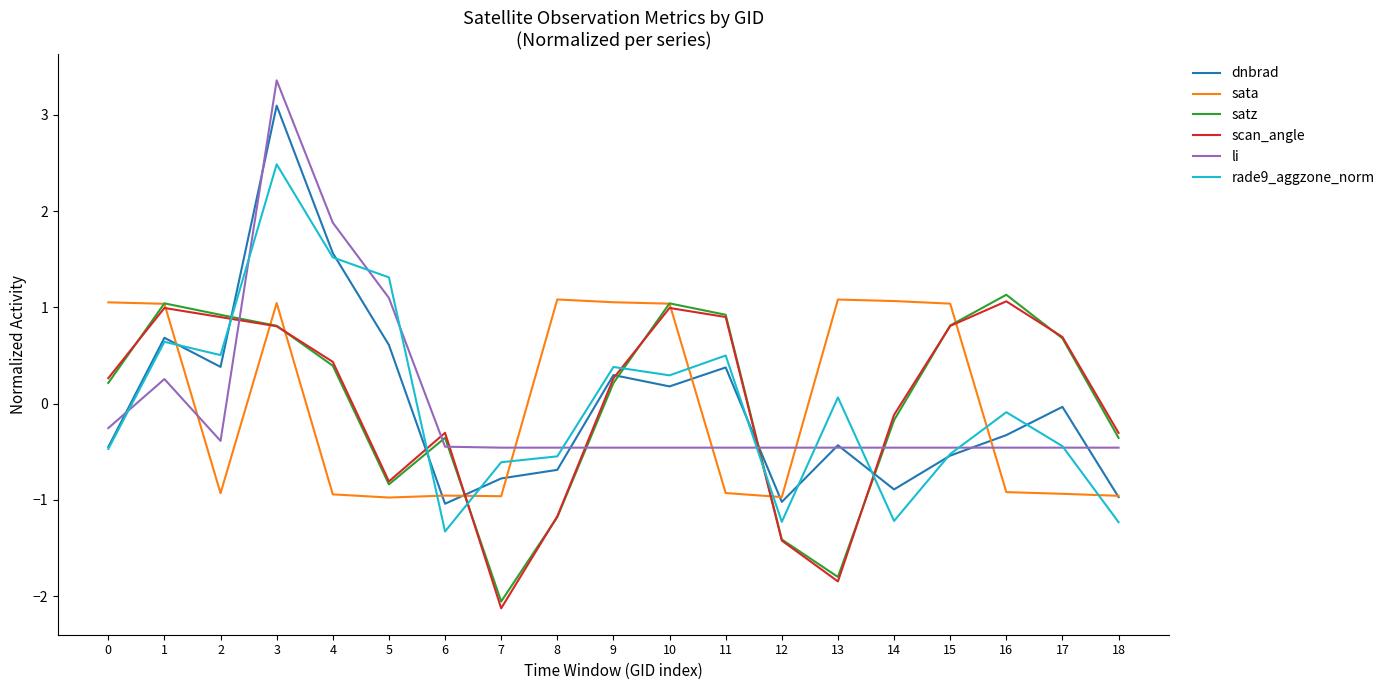

At how many categories does at least one series exceed 0?

15